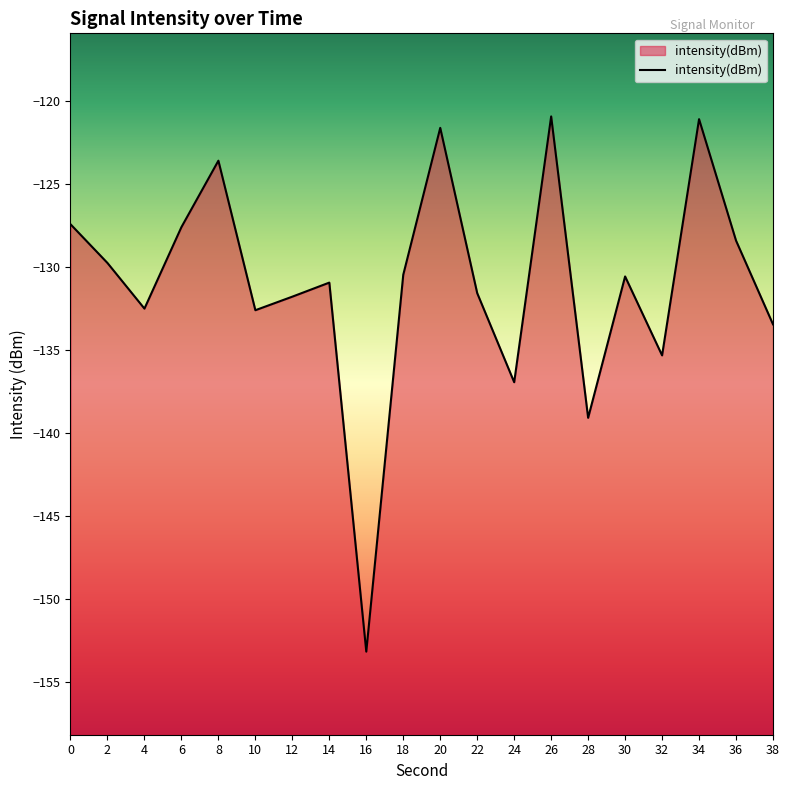

At which label is the value closest to -137?

24